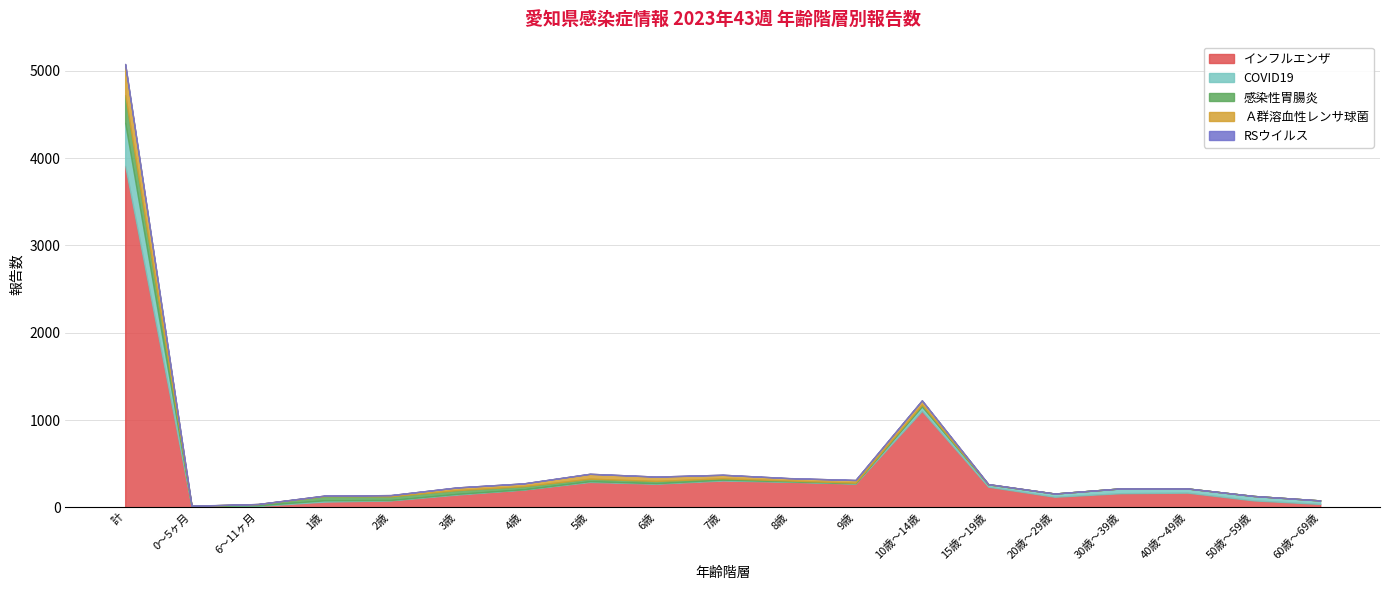

What is the label of the 8th point from the left?

5歳